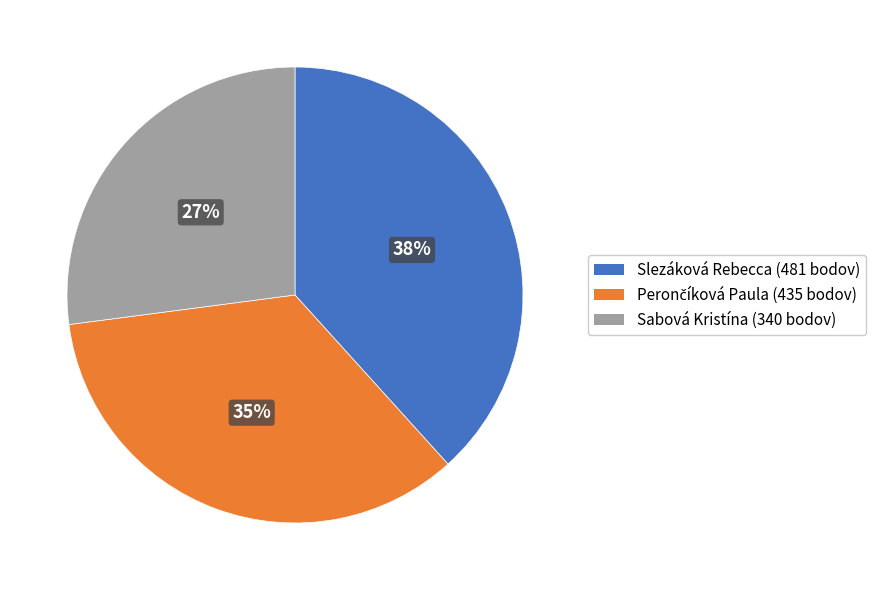

Approximately how many times larger is the value at Slezáková Rebecca (481 bodov) compared to Sabová Kristína (340 bodov)?

1.4